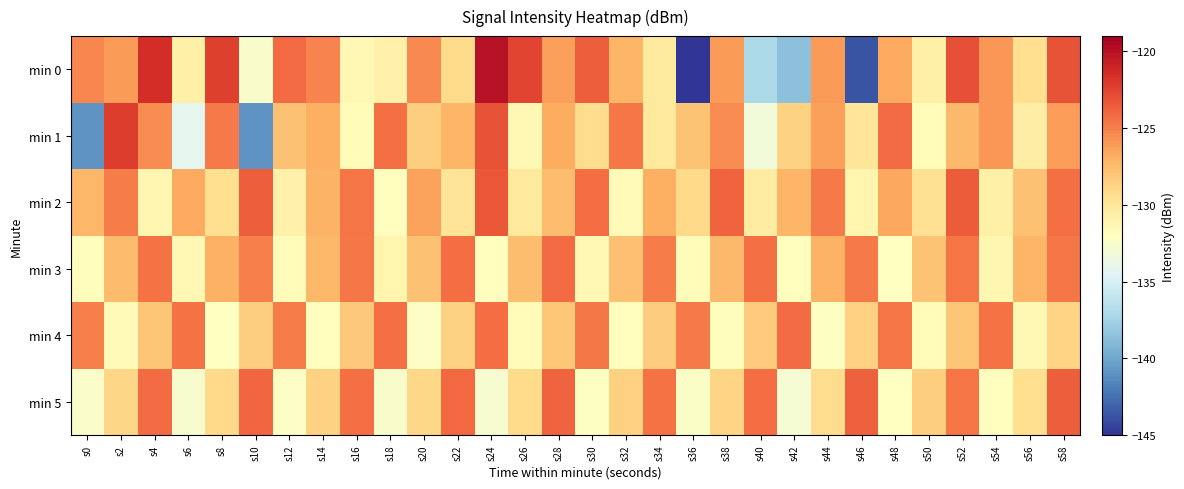

What is the difference between the maximum and minimum values in the min 3 series?

8.0